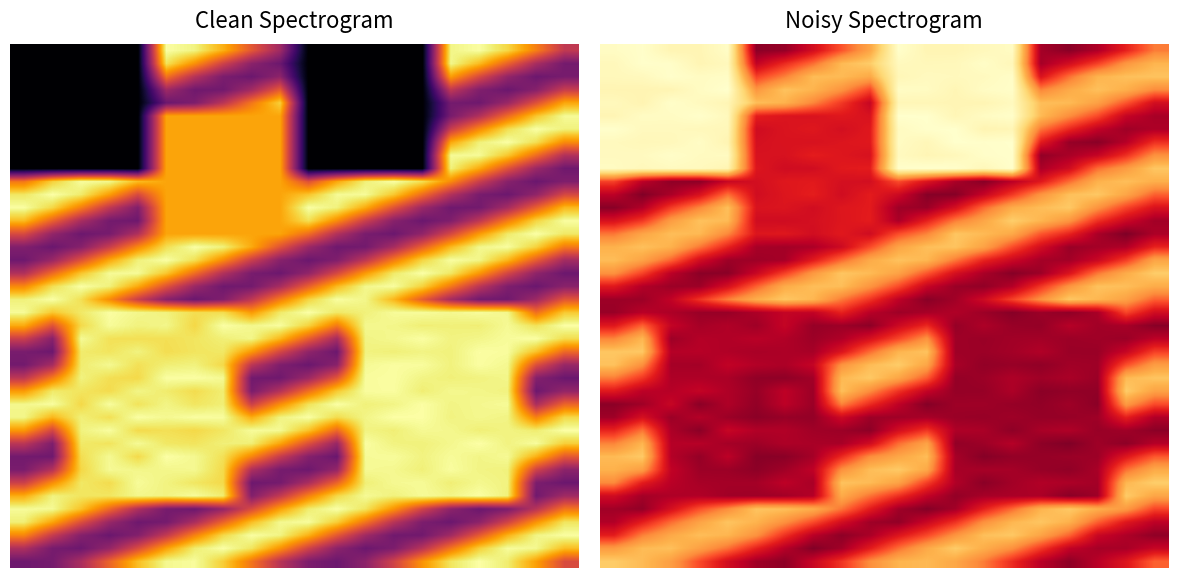

What is the smallest value displayed?

0.4